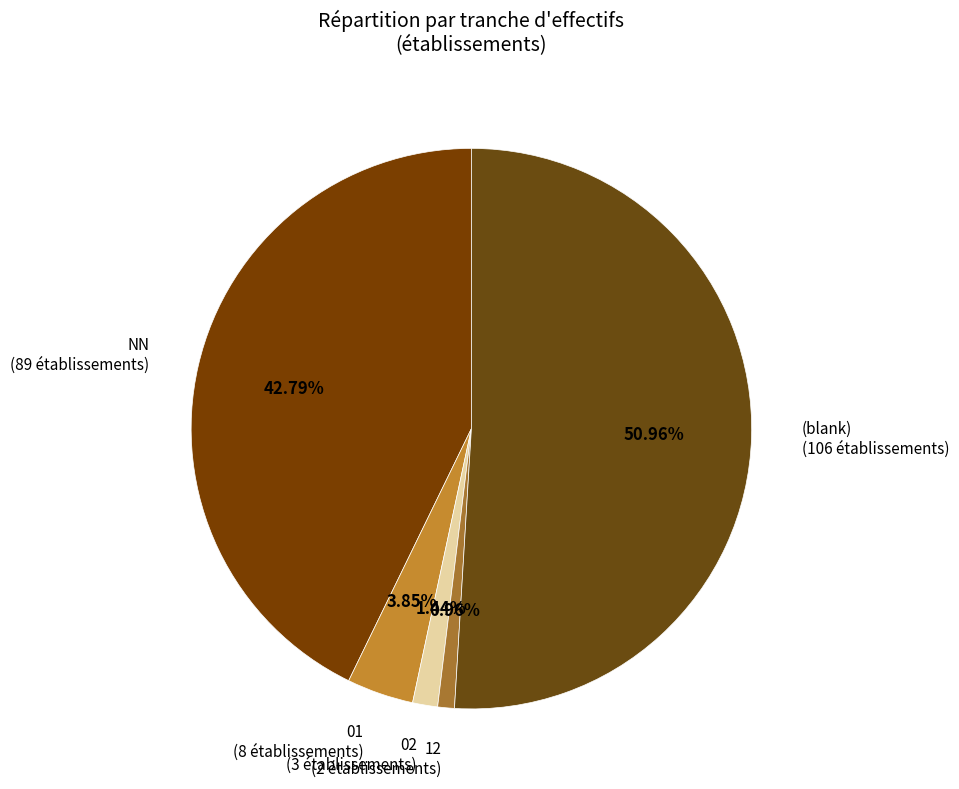

To the nearest percent, what is the difference between the largest and smallest slice percentages?

50%